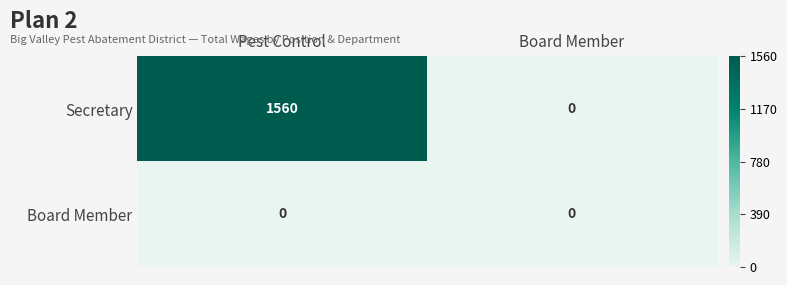

How many data points does each series have?

2